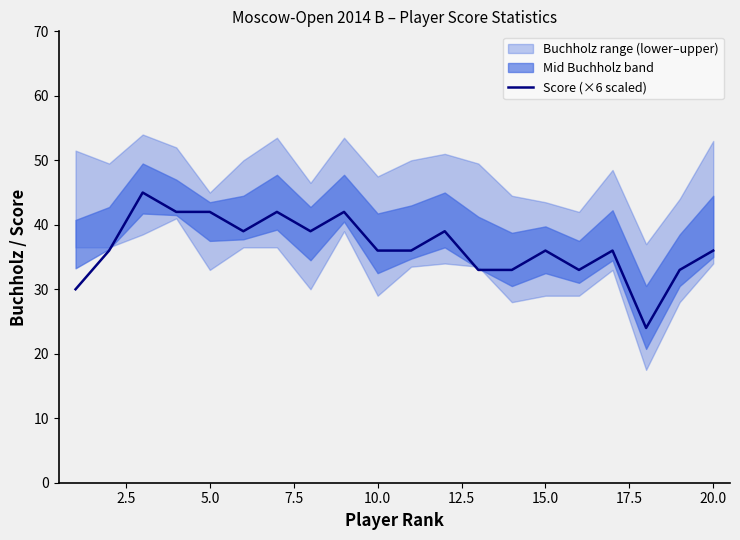

How many points are higher than both their immediate neighbors (excluding endpoints)?

6